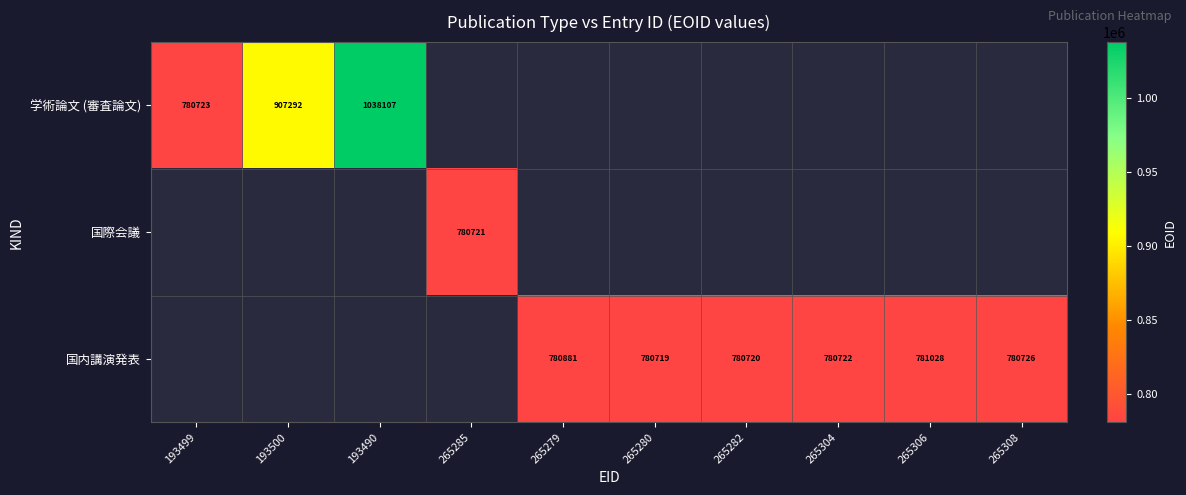

What is the sum of the 国内講演発表 values at 265308 and 265306?

1561754